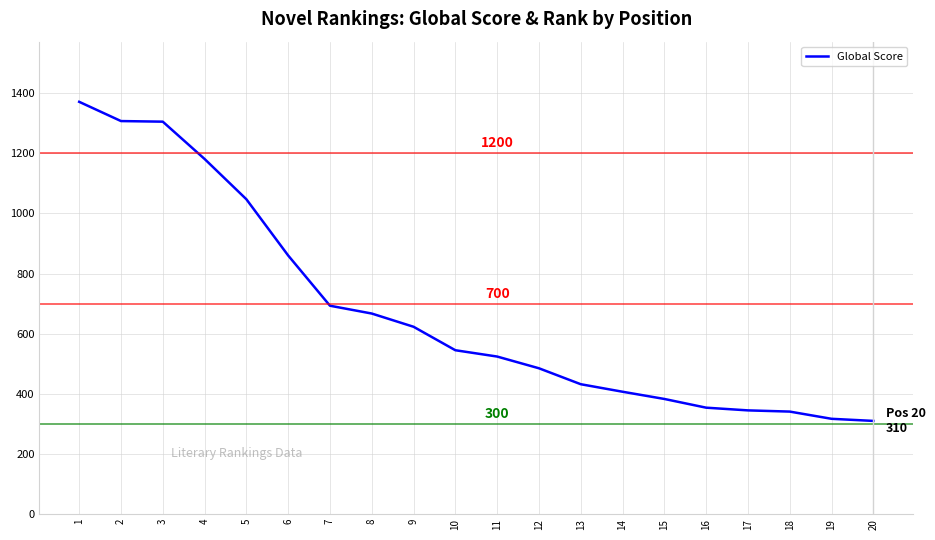

The value at 19 is 138. True or false?

False